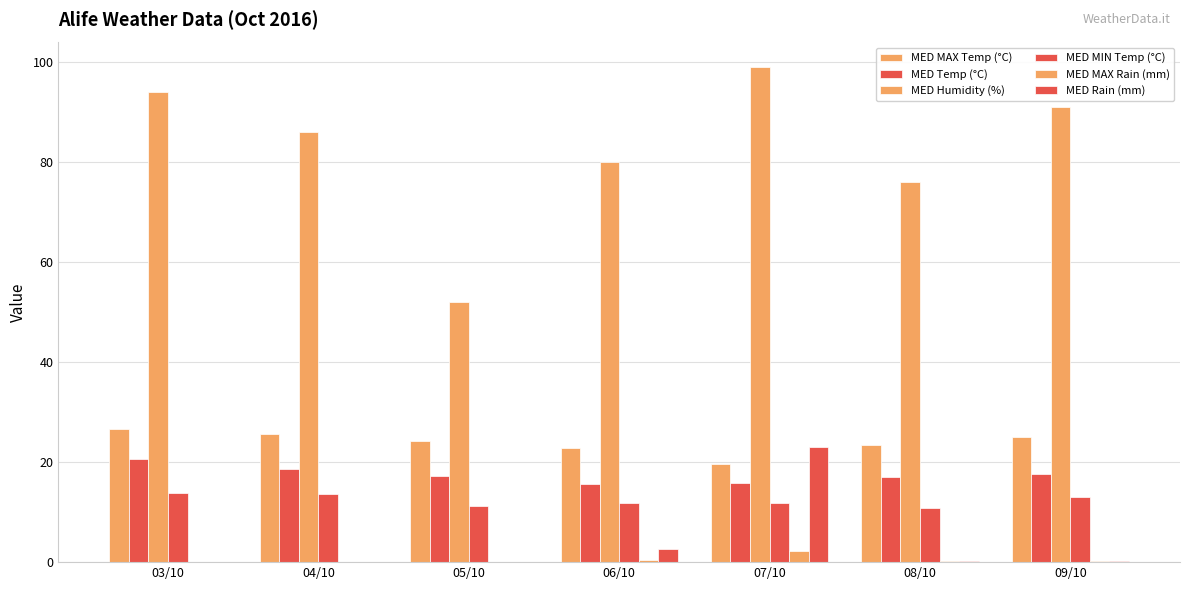

At which category is the sum across all series the highest?

07/10